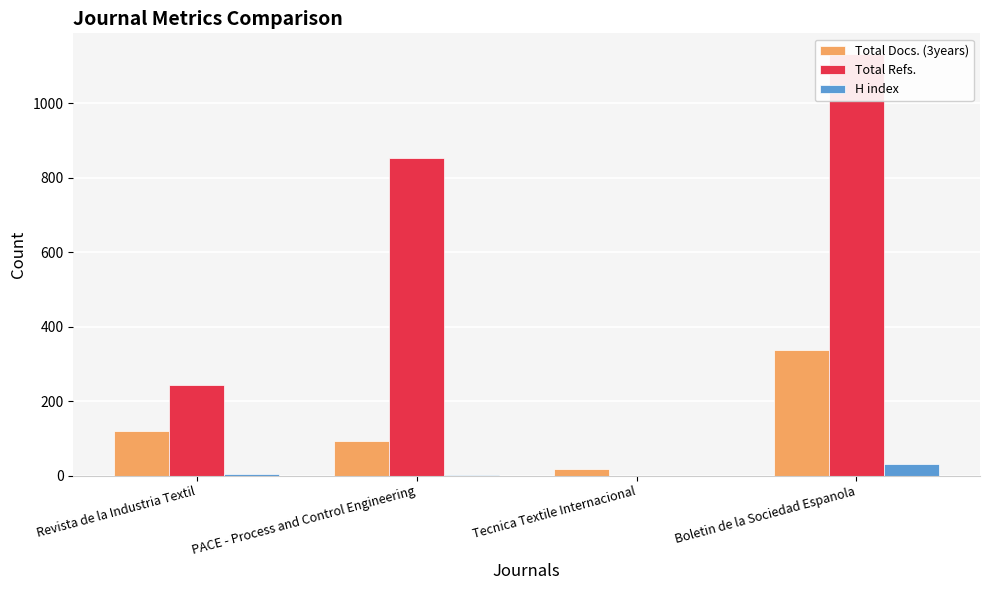

Which series has the largest range (max minus min)?

Total Refs.